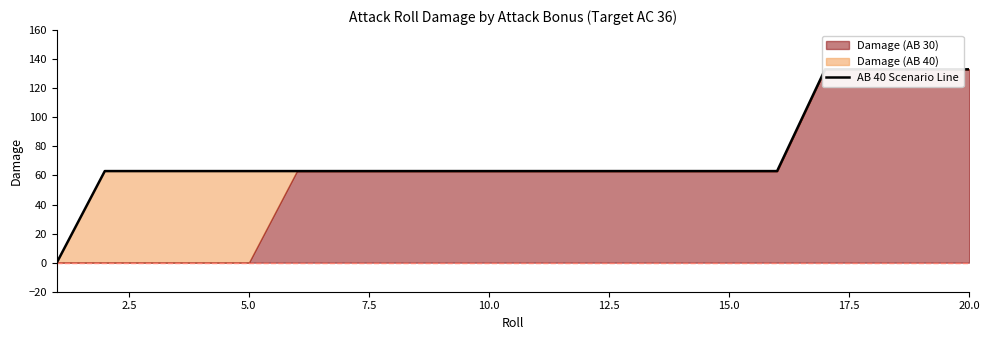

What is the sum of all values?

1477